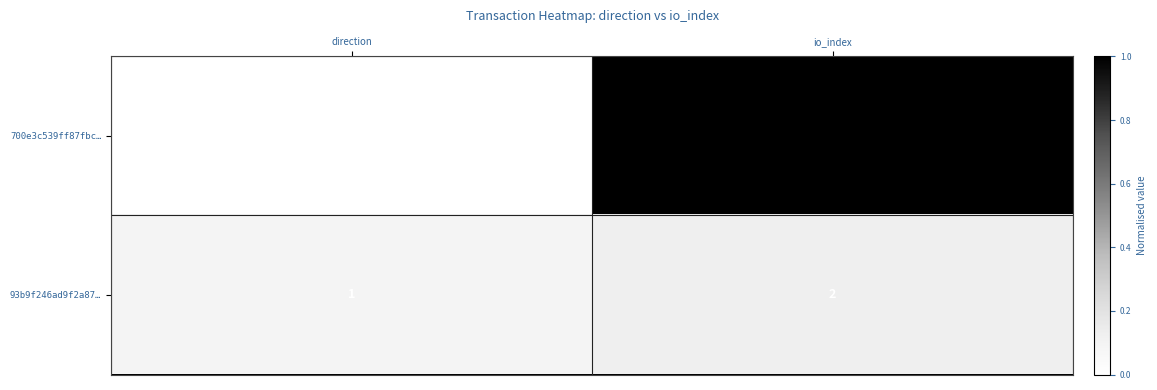

Reading left to right, extract all data points from this chart.

700e3c539ff87fbc…: direction=-1	io_index=22
93b9f246ad9f2a87…: direction=1	io_index=2